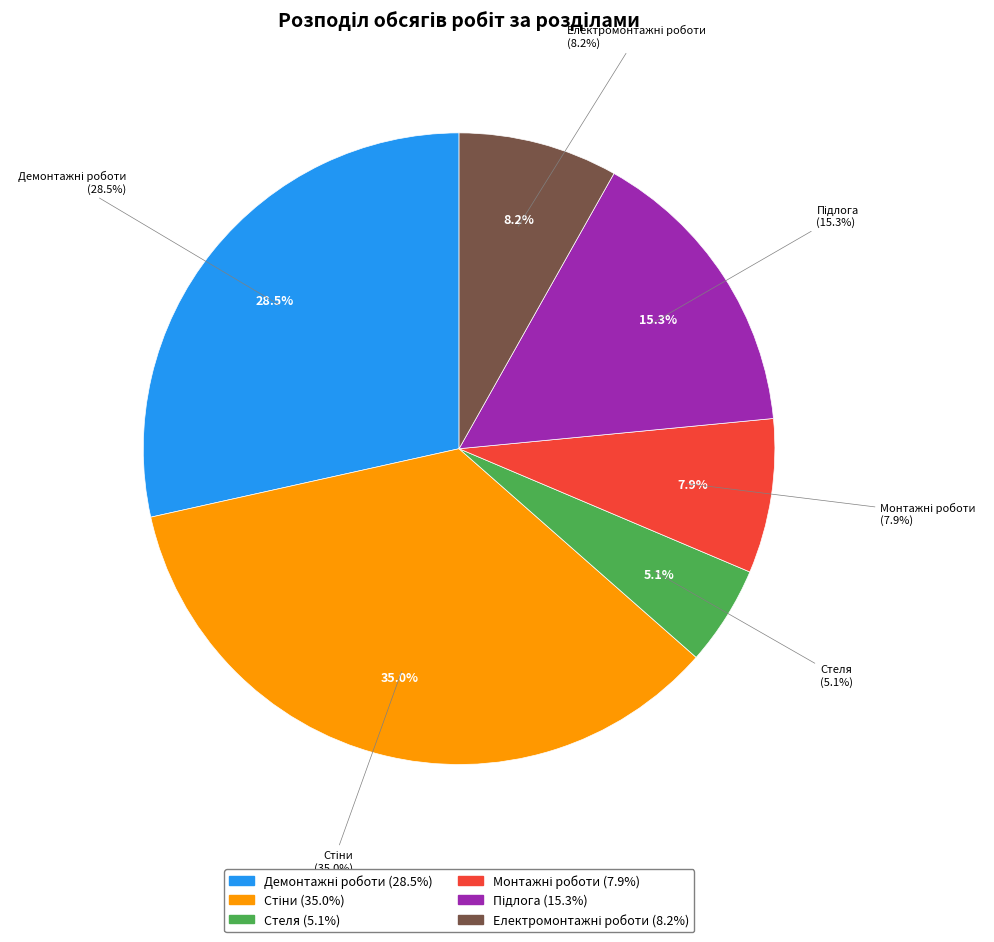

Does 20 represent more than half of the total?

No